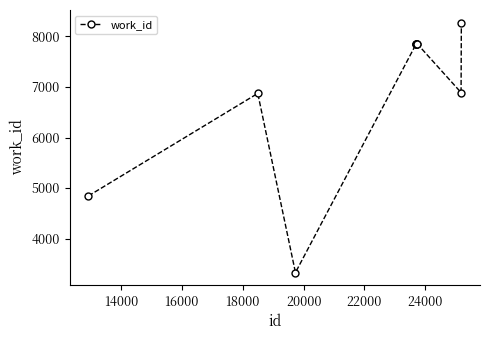

What is the value of the 8th point from the left?

7856